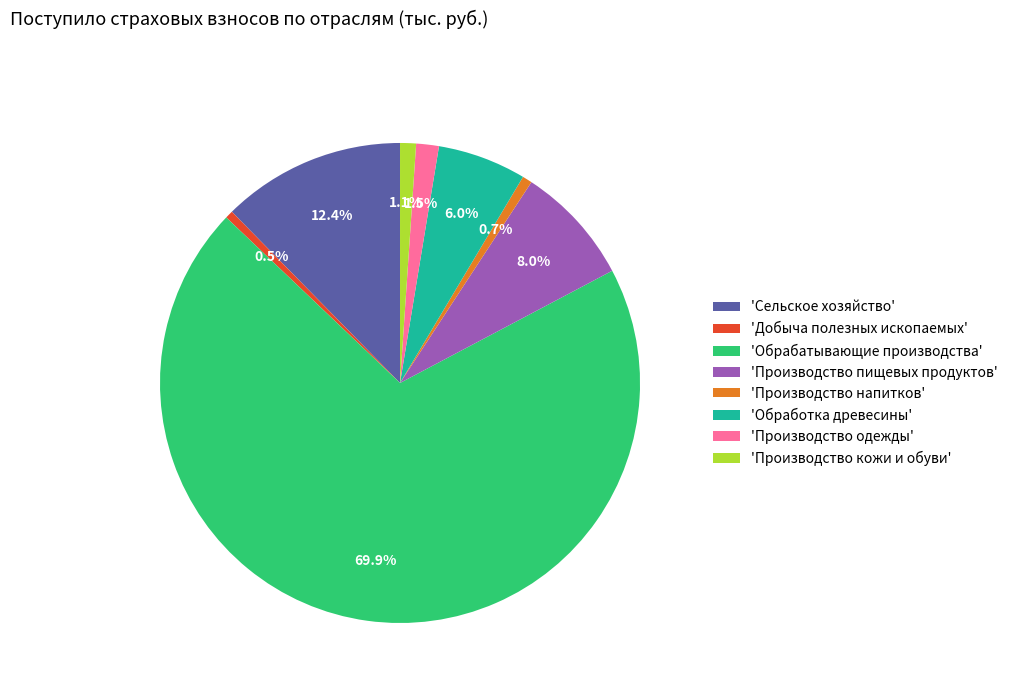

Combined, do 'Обрабатывающие производства' and 'Производство пищевых продуктов' account for over 50%?

Yes